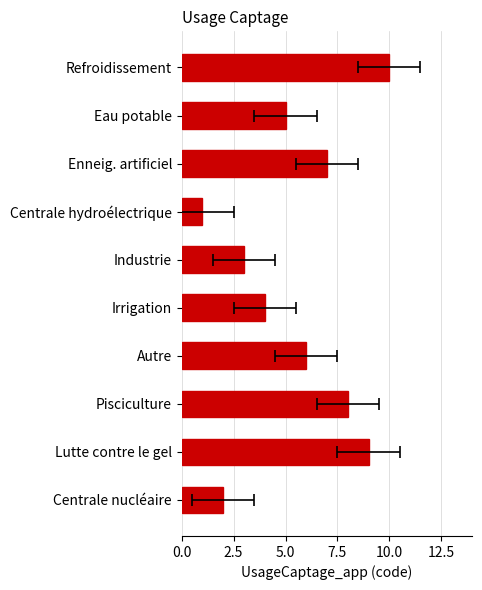

What is the change in value from Centrale hydroélectrique to Industrie?

+2